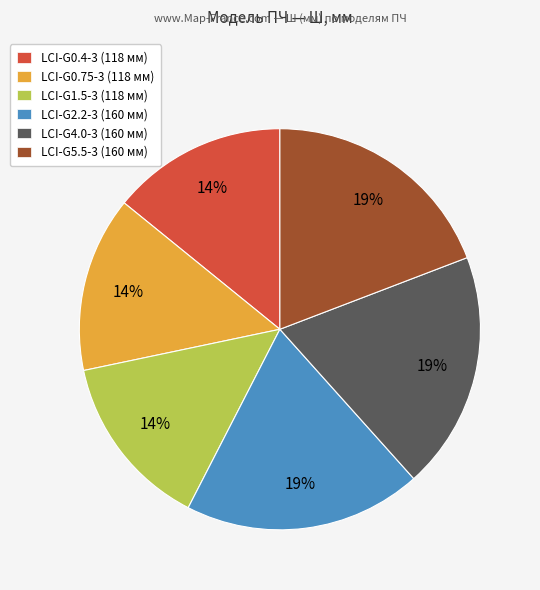

Count the number of slices in the pie.

6